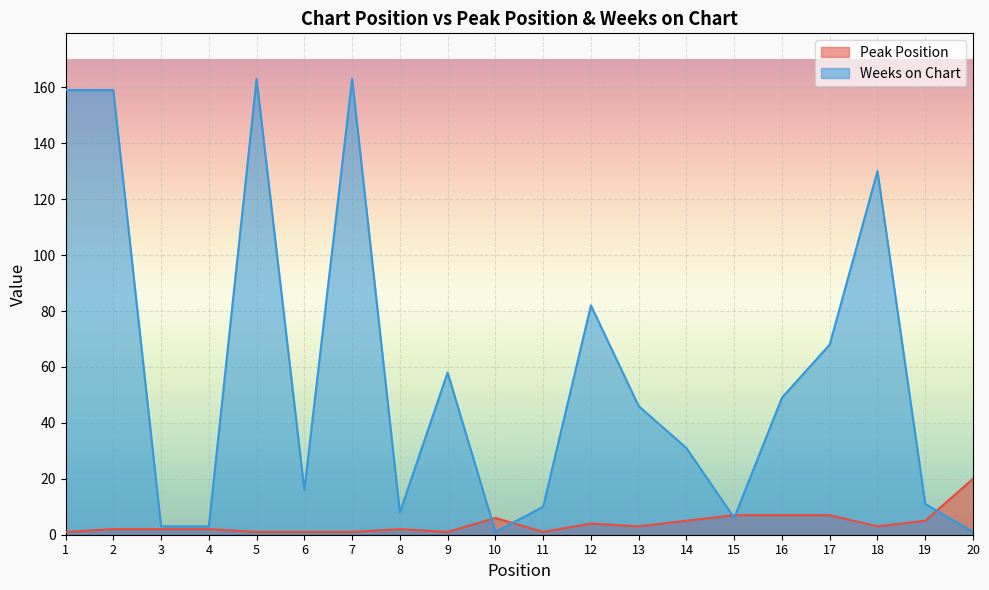

Is it true that Weeks on Chart equals 13 at 8?

False